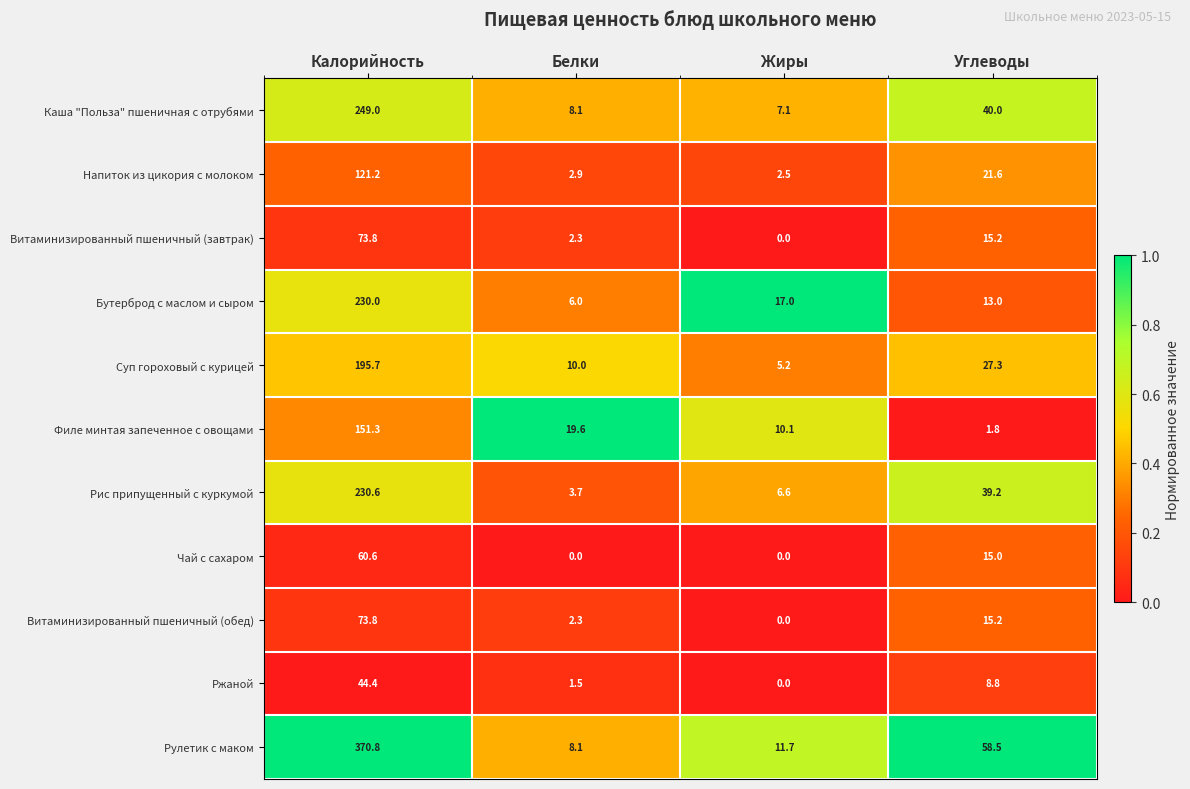

What is the average value of the Рис припущенный с куркумой series?

70.0